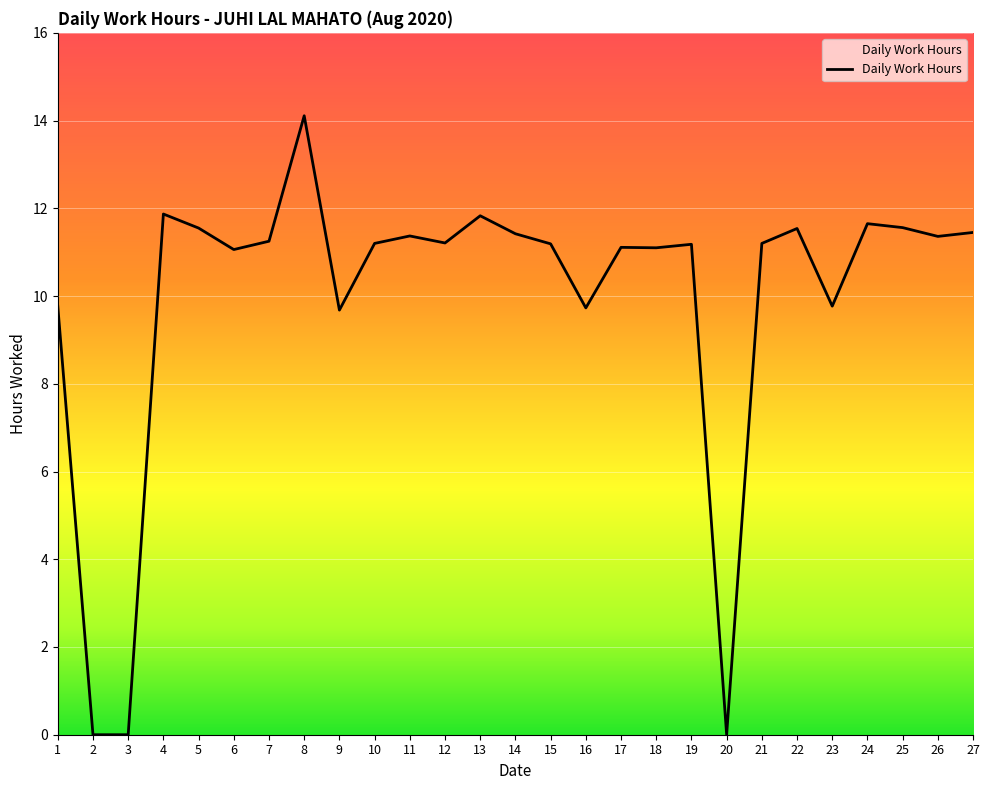

Where does the data first go above 11?

4